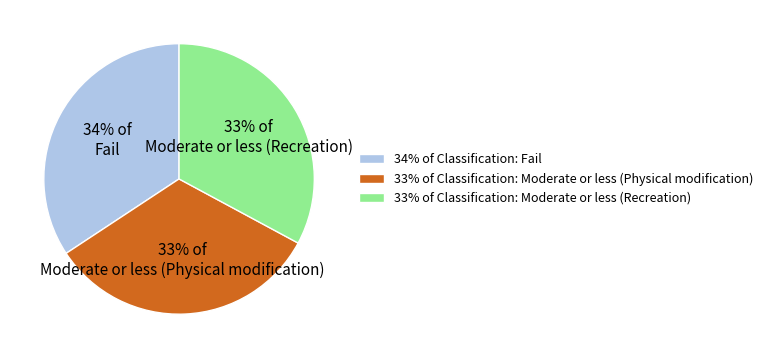

To the nearest percent, what is the average slice percentage?

33%